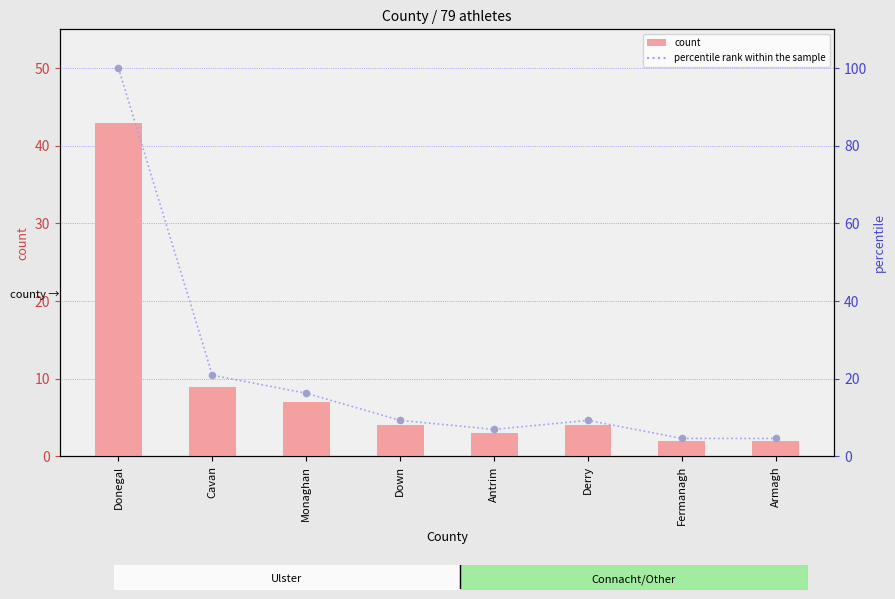

Which series has the largest total across all categories?

percentile rank within the sample